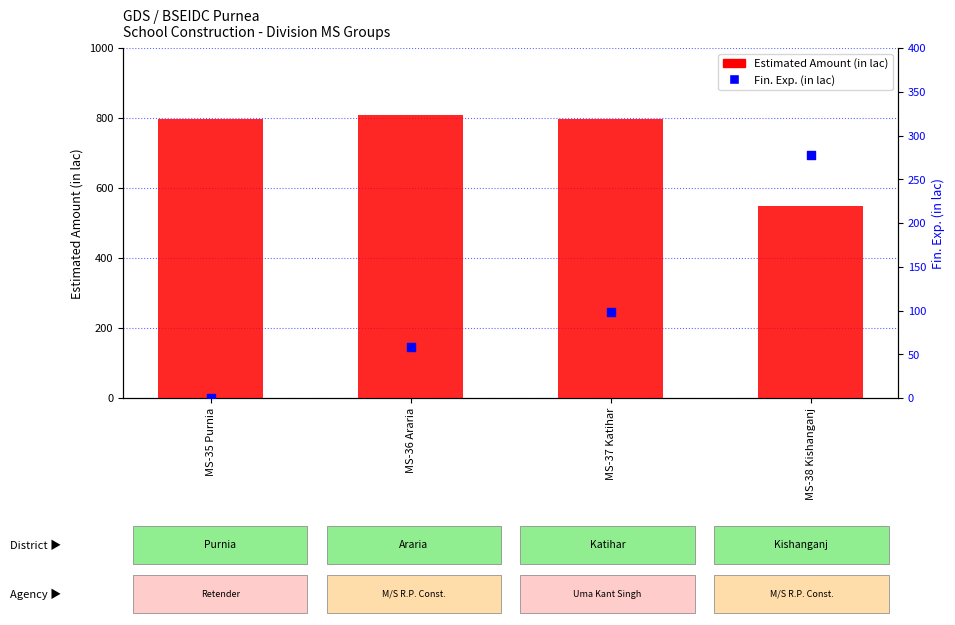

Which series contains the highest Y value?

Estimated Amount (in lac)